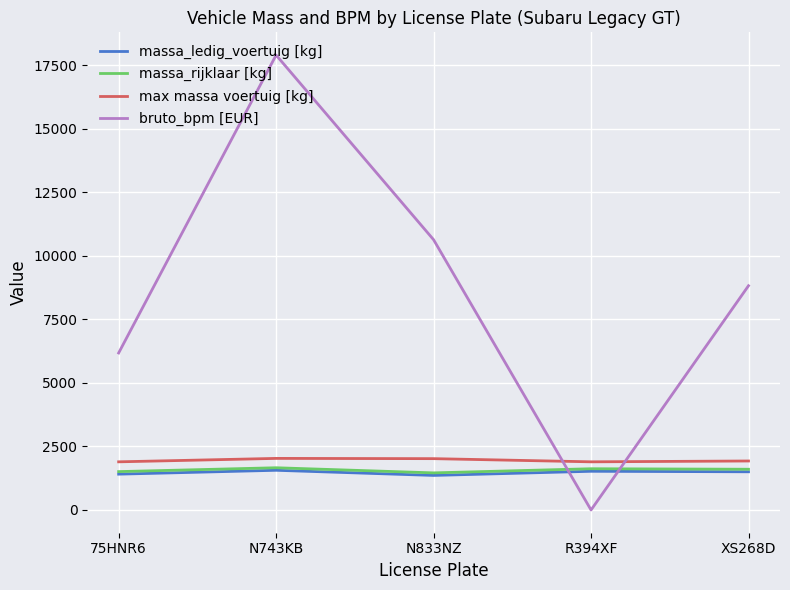

At which category is the sum across all series the highest?

N743KB